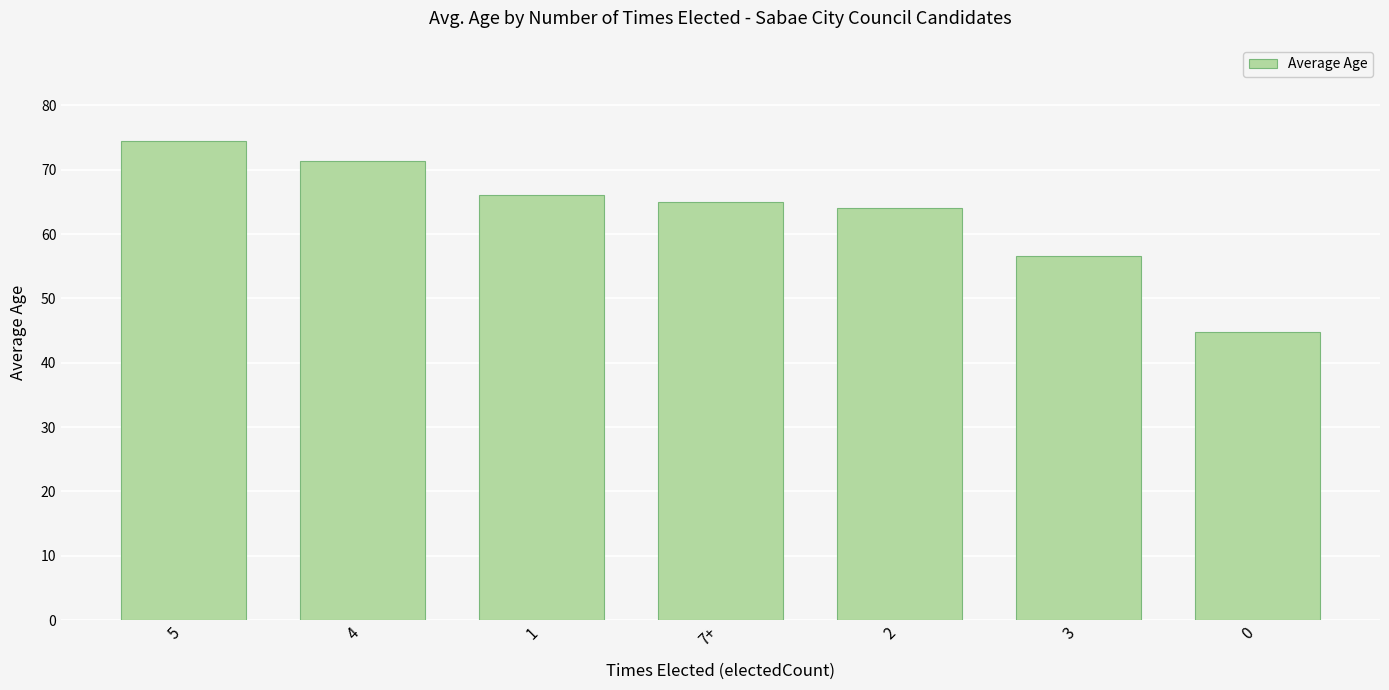

What is the greatest value displayed?

74.5